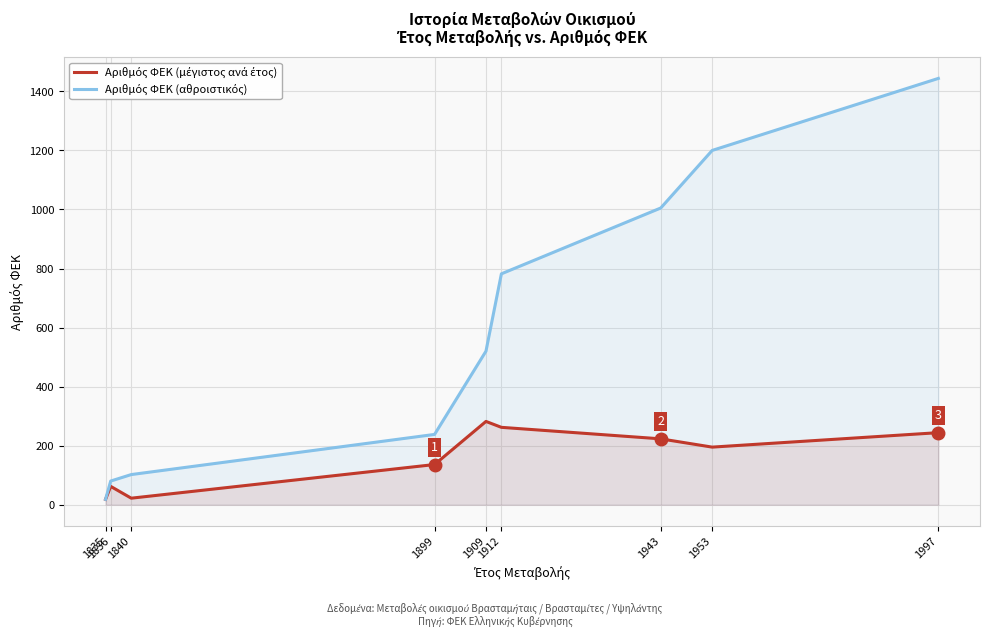

What is the difference between the Αριθμός ΦΕΚ (αθροιστικός) values at 1840 and 1943?

903